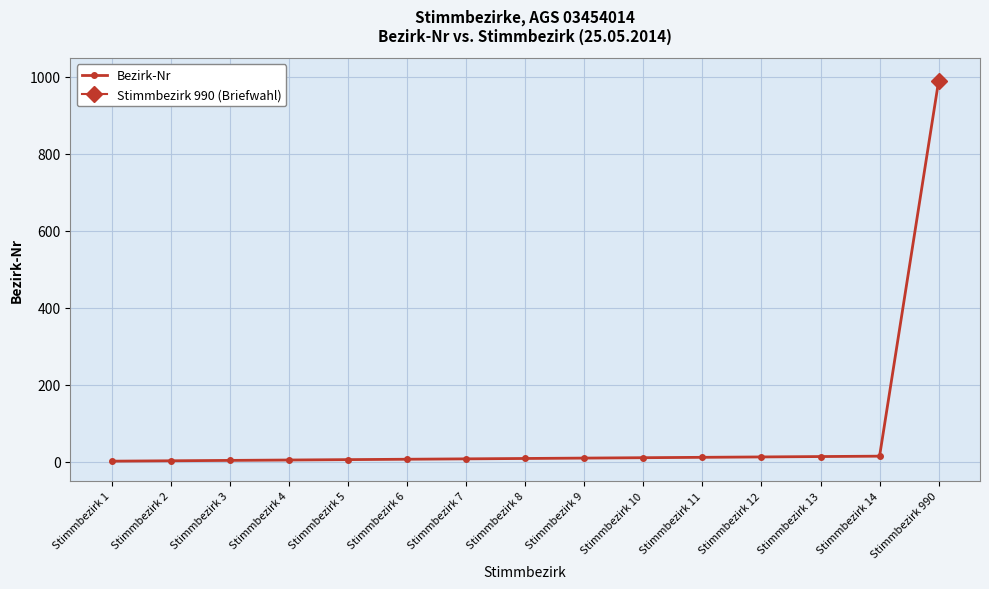

Which category has the lowest value across all series?

Stimmbezirk 1